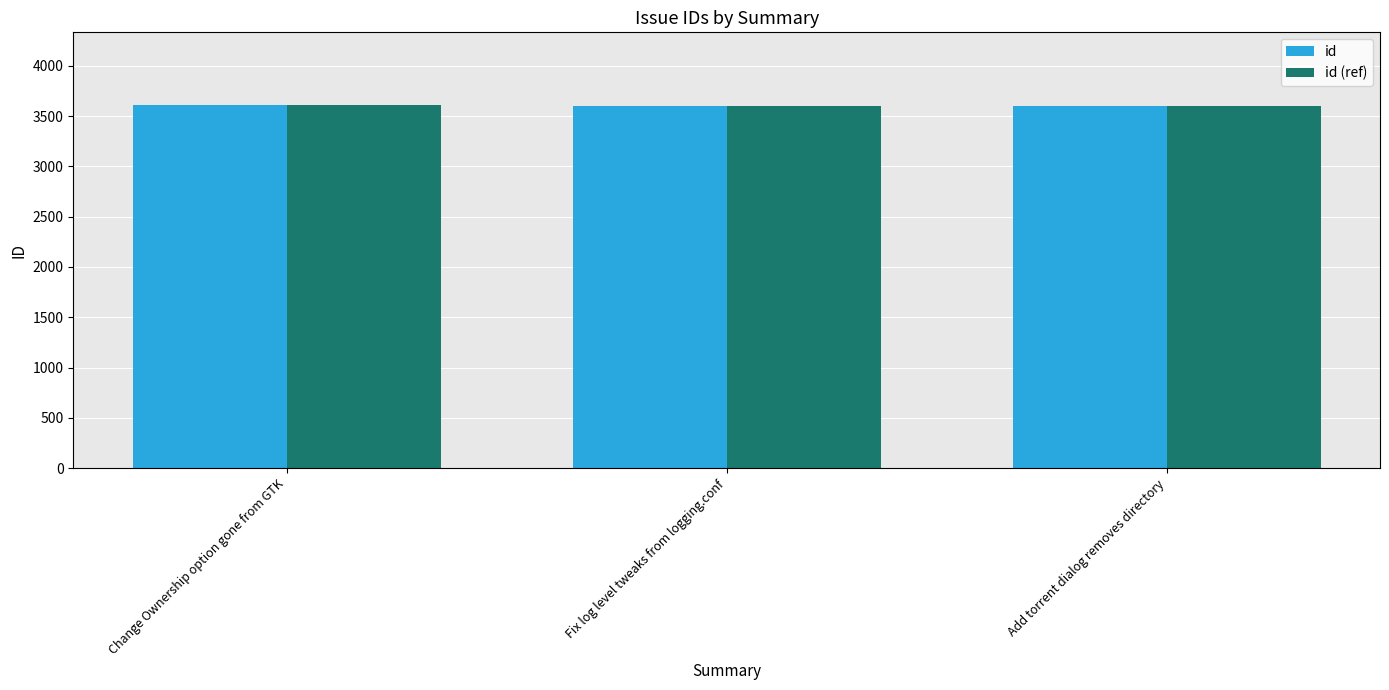

What is the total value across all series at Change Ownership option gone from GTK?

7220